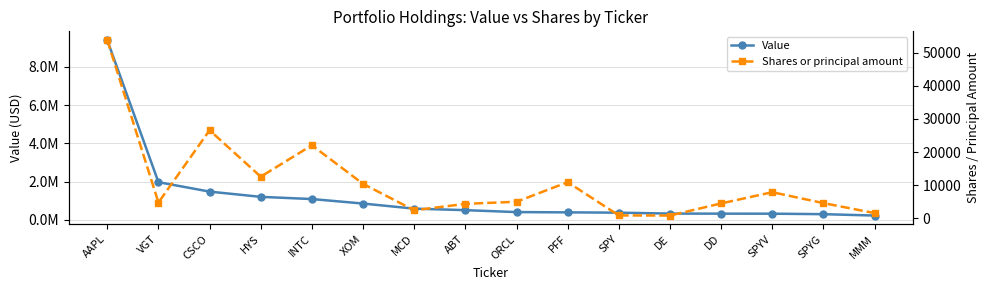

The value of Shares or principal amount at VGT is 1670. True or false?

False